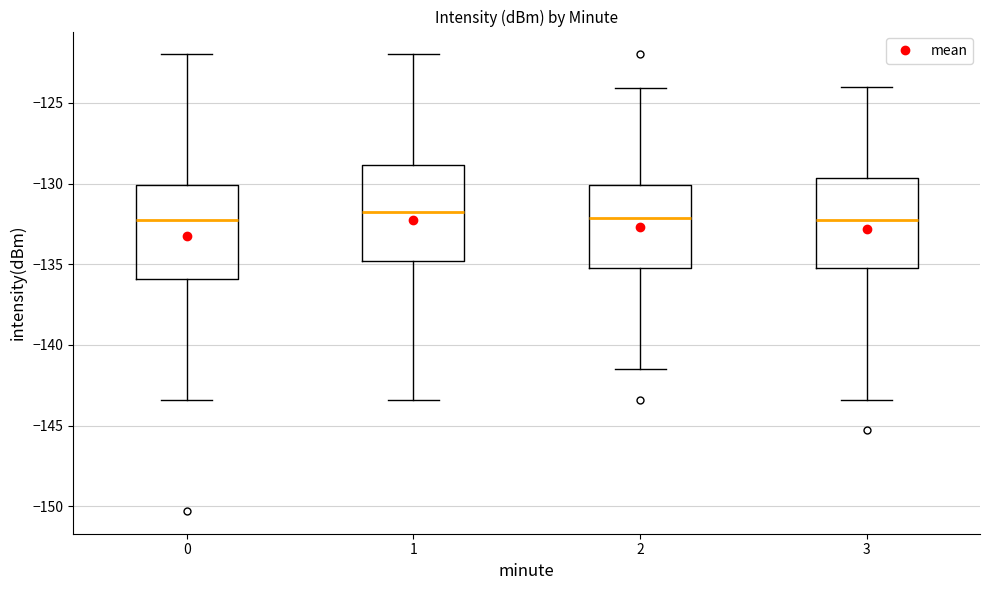

Reading left to right, read every box against the y-axis: the position of its median line, the range the box covers, and the ends of its whiskers. The values are not printed on the chart, so give them approximately, as read against the axis.

0: median -132.5, box -136.0 to -130.0, whiskers -143.5 to -122.0
1: median -132.0, box -135.0 to -129.0, whiskers -143.5 to -122.0
2: median -132.0, box -135.5 to -130.0, whiskers -141.5 to -124.0
3: median -132.5, box -135.5 to -129.5, whiskers -143.5 to -124.0